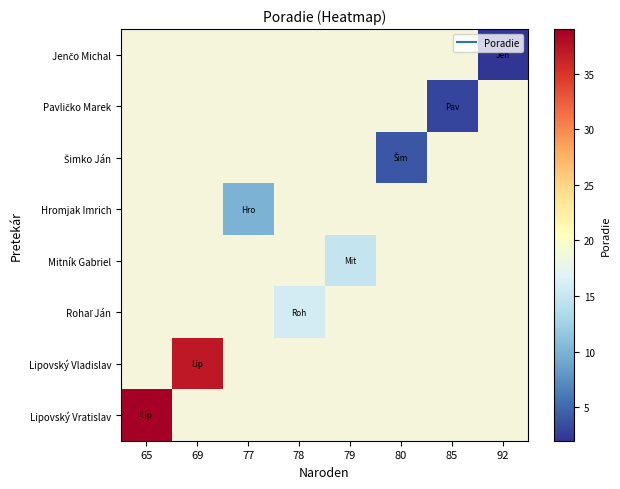

How many distinct data groups are displayed?

8